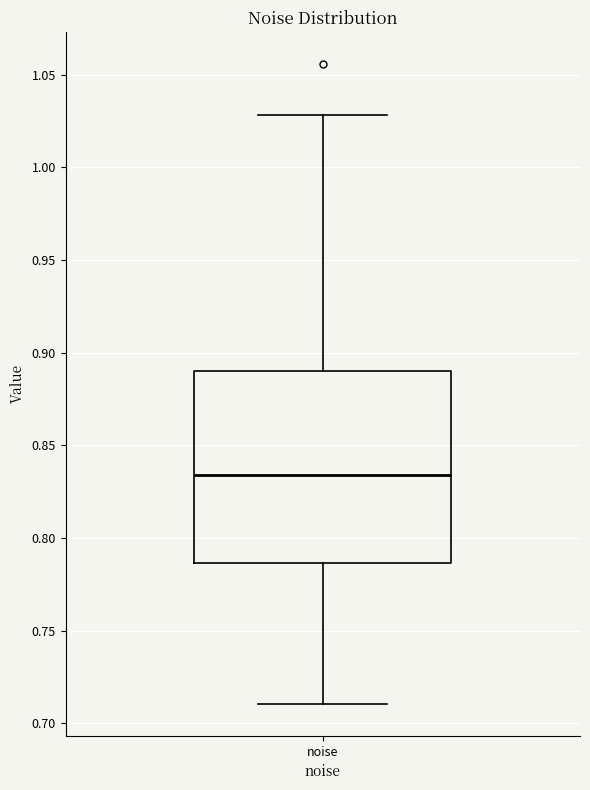

Transcribe this box plot: give where the median line is, the range the box spans, and where the two whiskers end, as read against the y-axis. The values are not printed on the chart, so give them approximately, as read against the axis.

median 0.835, box 0.785 to 0.890, whiskers 0.710 to 1.030